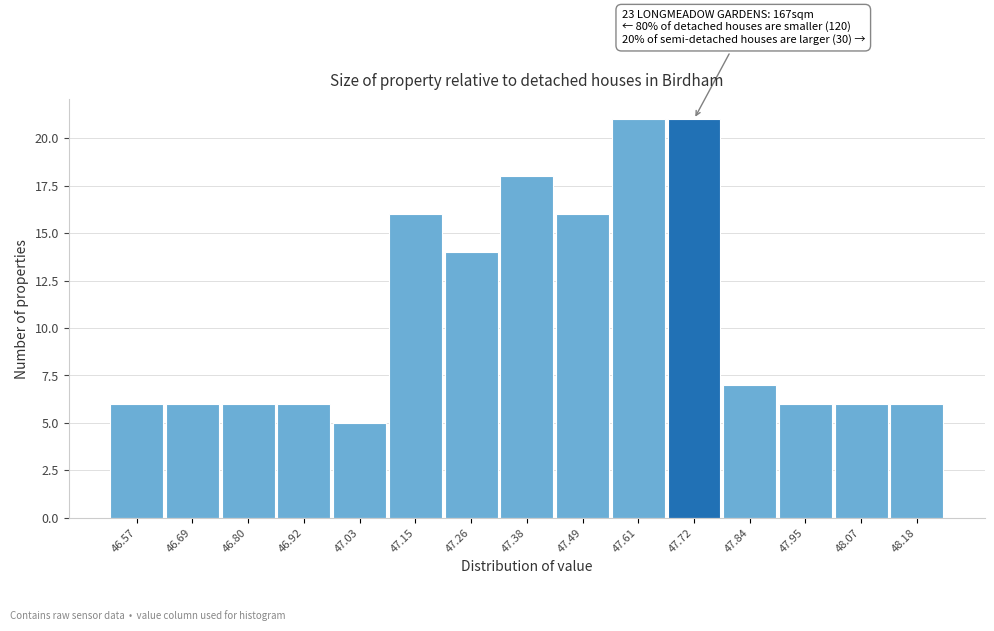

Reading left to right, transcribe all the data shown in this chart.

6	6	6	6	5	16	14	18	16	21	21	7	6	6	6